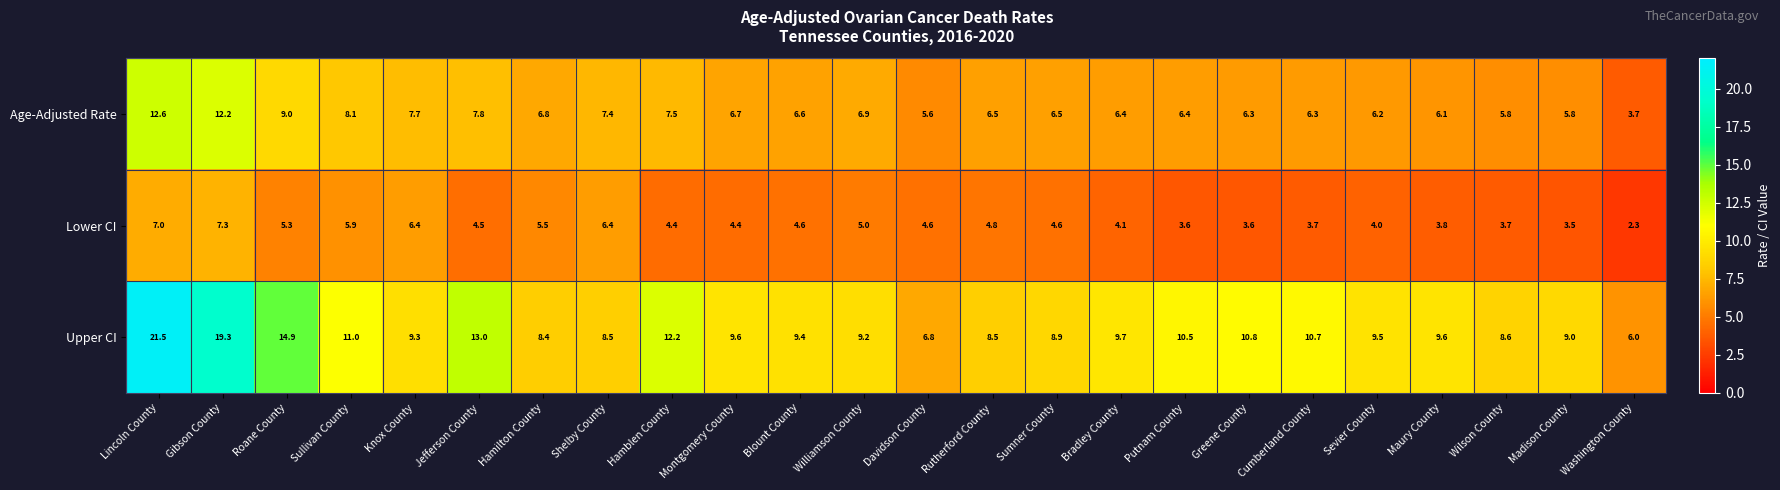

Rank the series by their maximum value, from highest to lowest.

Upper CI, Age-Adjusted Rate, Lower CI